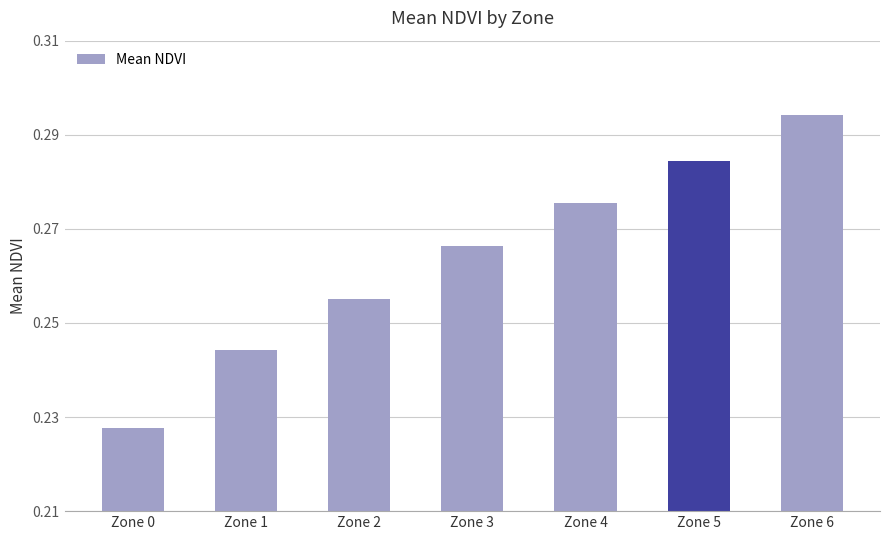

Count the number of data series in this chart.

1